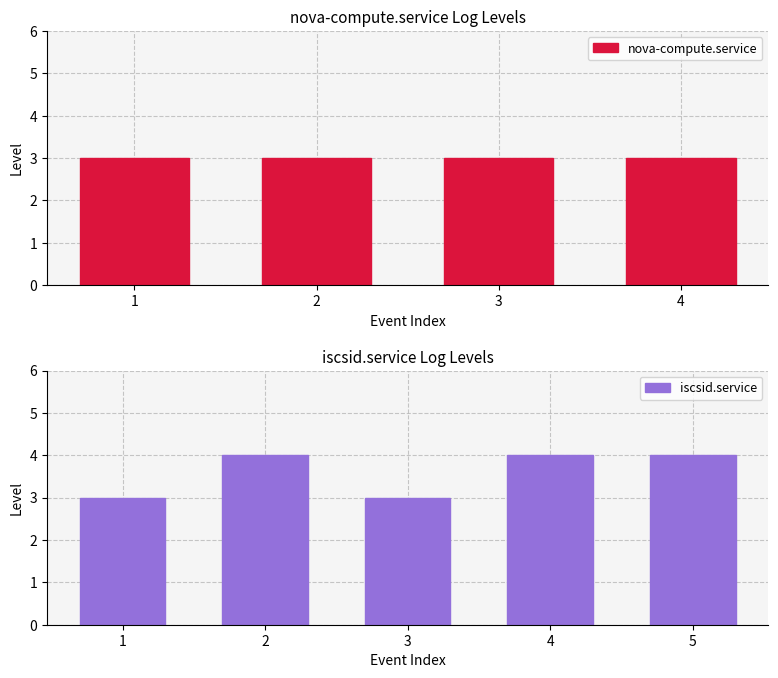

What is the highest value of the iscsid.service series?

4